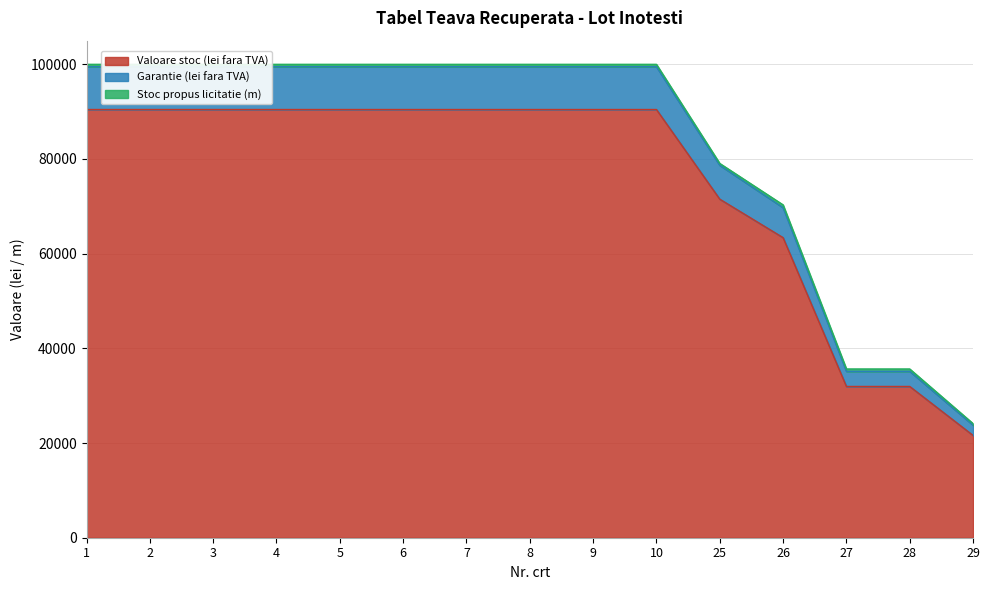

What is the highest value of the Garantie (lei fara TVA) series?

99495.0